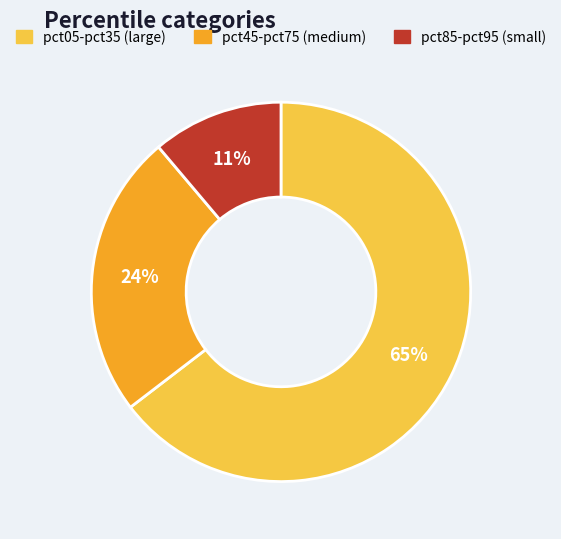

To the nearest percent, what is the average slice percentage?

33%